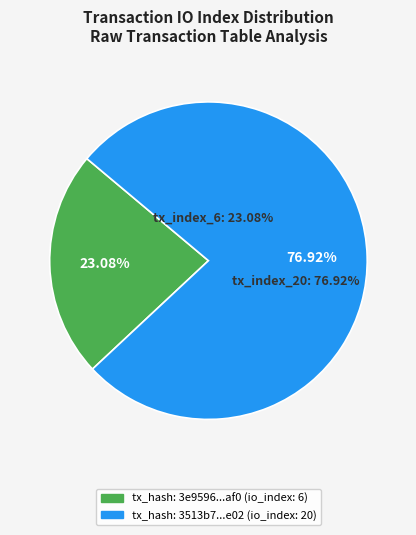

Which slice is the largest?

tx_index_20